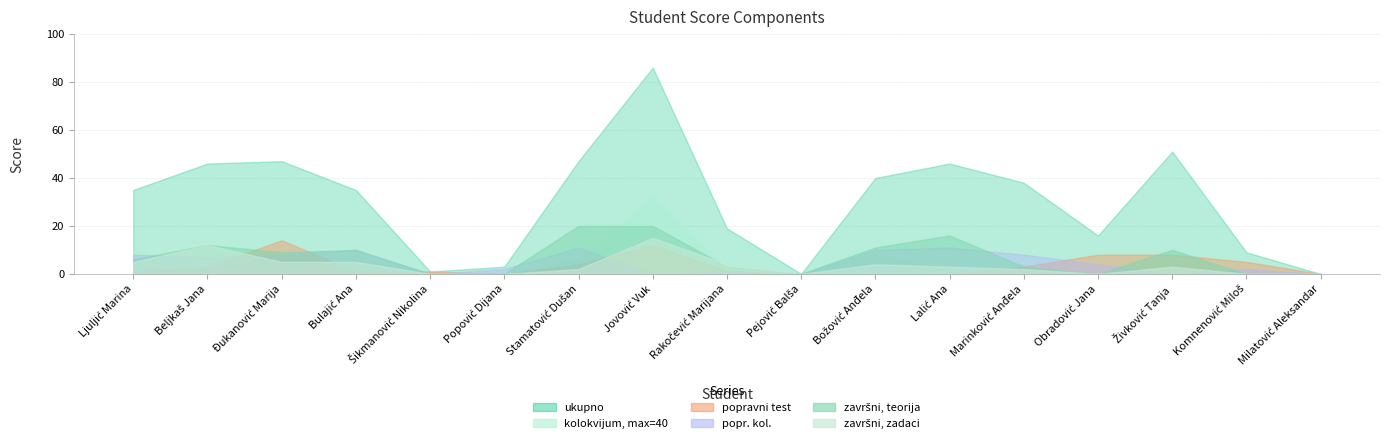

Which series ends up on top after the final intersection of popravni test and kolokvijum, max=40?

popravni test